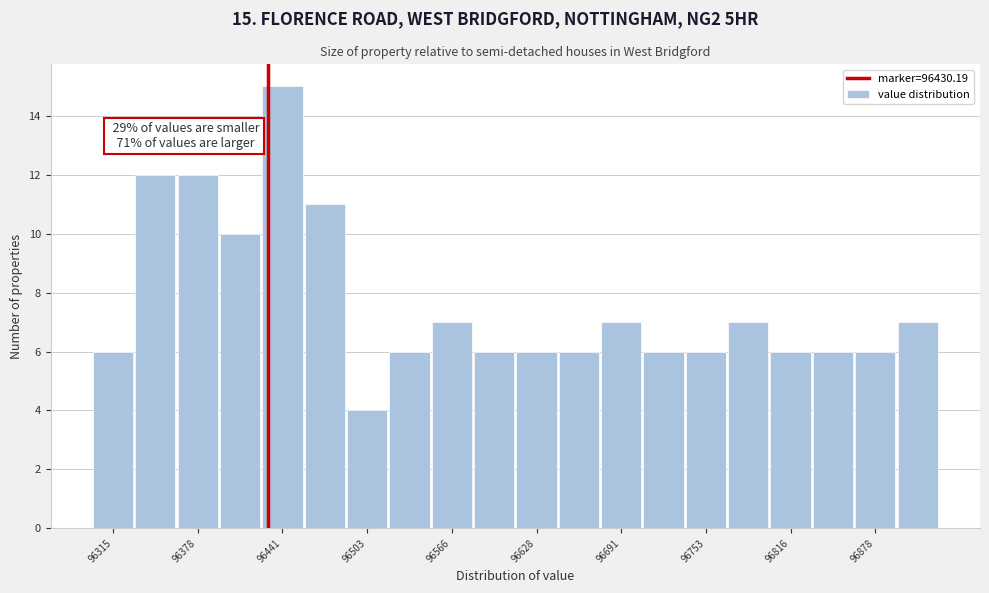

Read against the x-axis, roughly where is the centre of the tallest bar?

96440